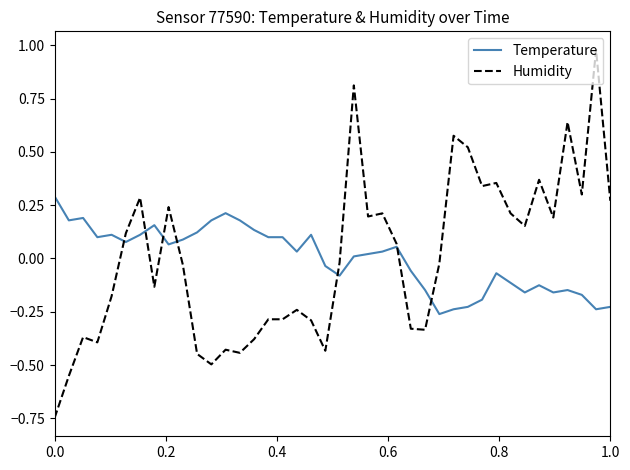

List the series in order of their peak value, lowest first.

Temperature, Humidity